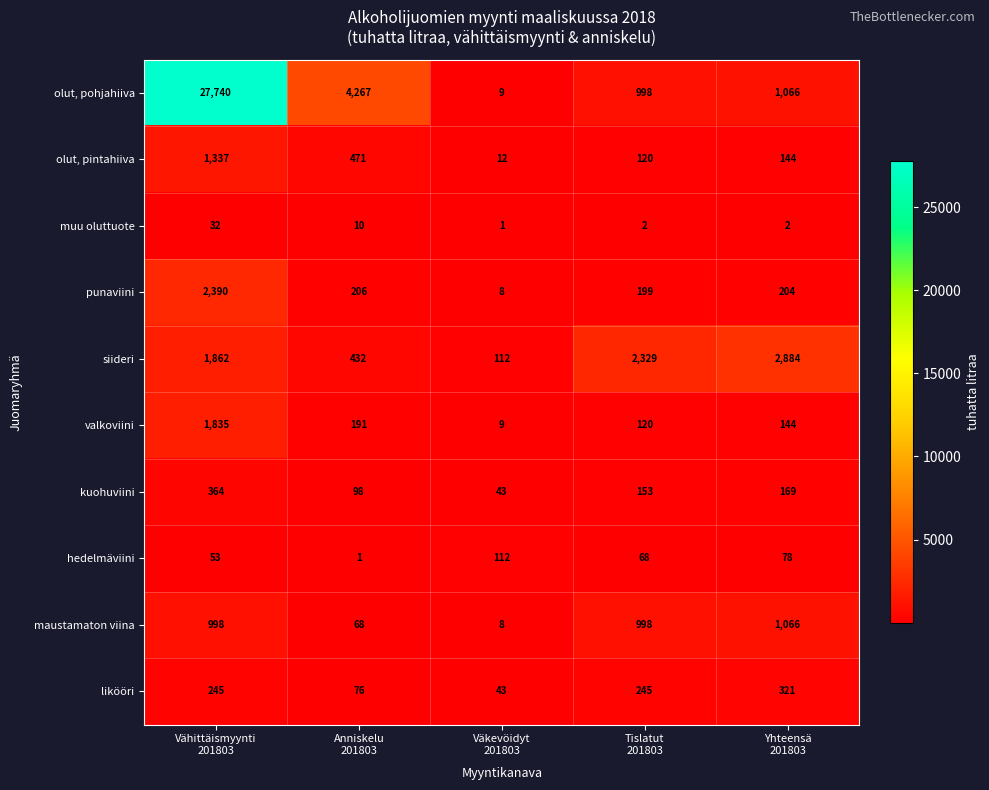

Which series has the largest total across all categories?

olut, pohjahiiva